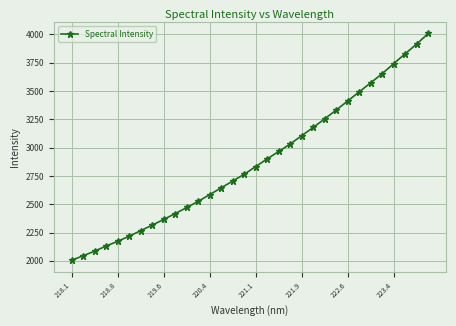

What is the value of the 3rd point from the left?

2085.6